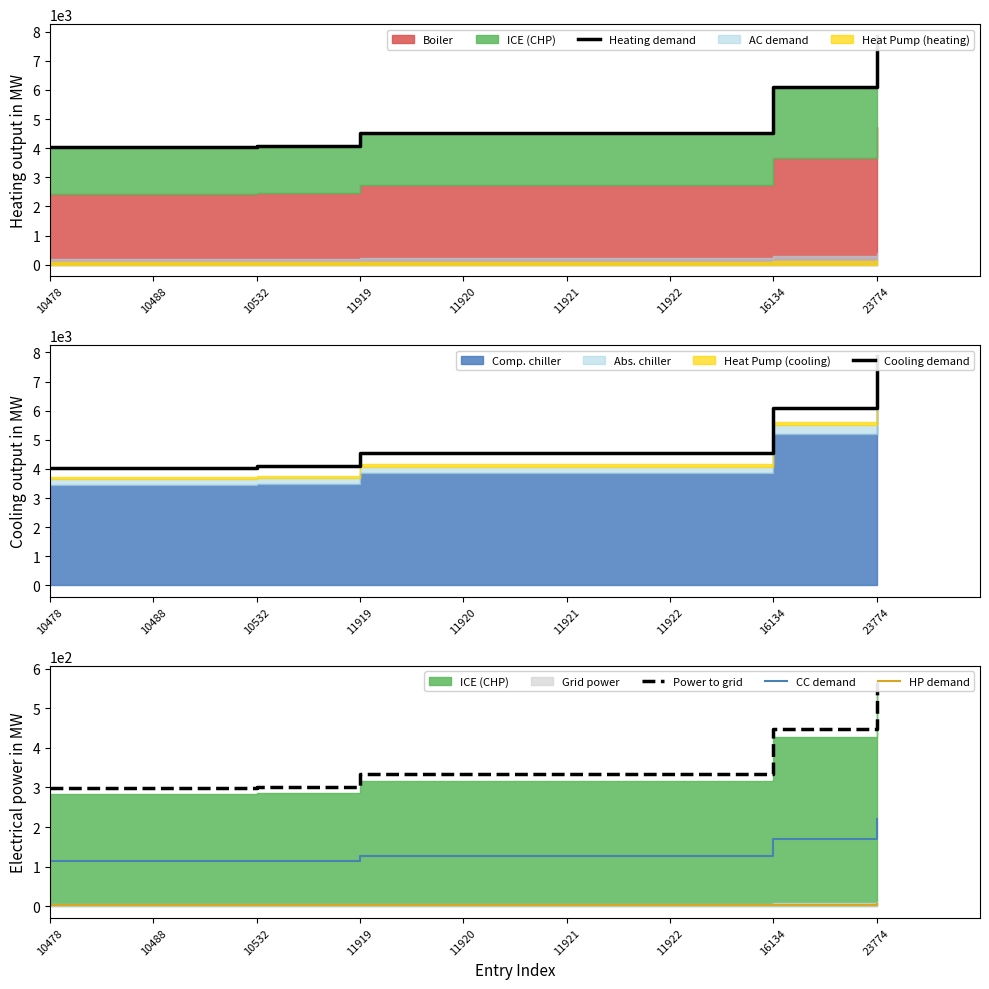

Which series has the widest spread of values?

Heating demand